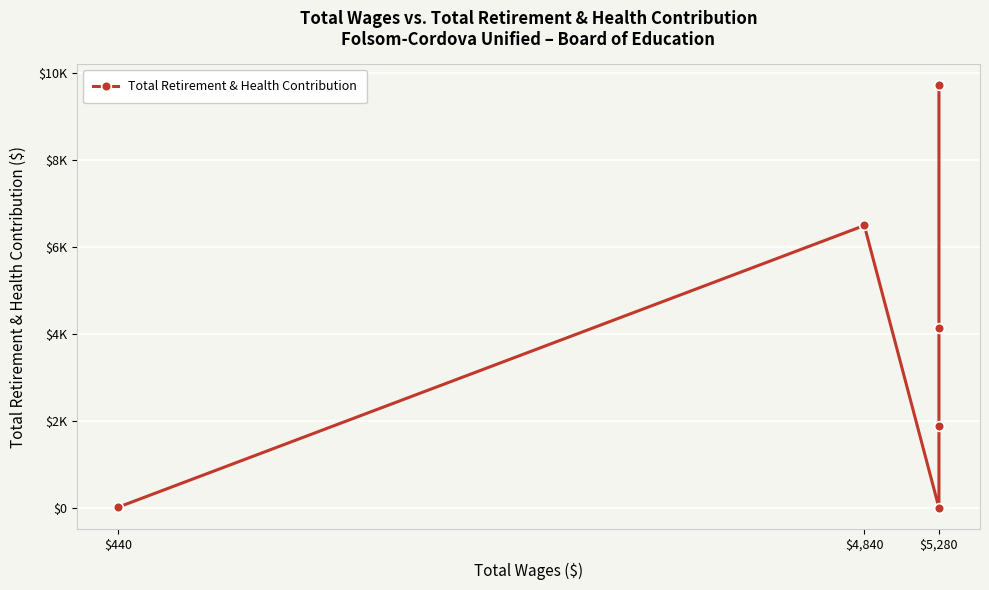

The value at $5,280 is 9714. True or false?

True